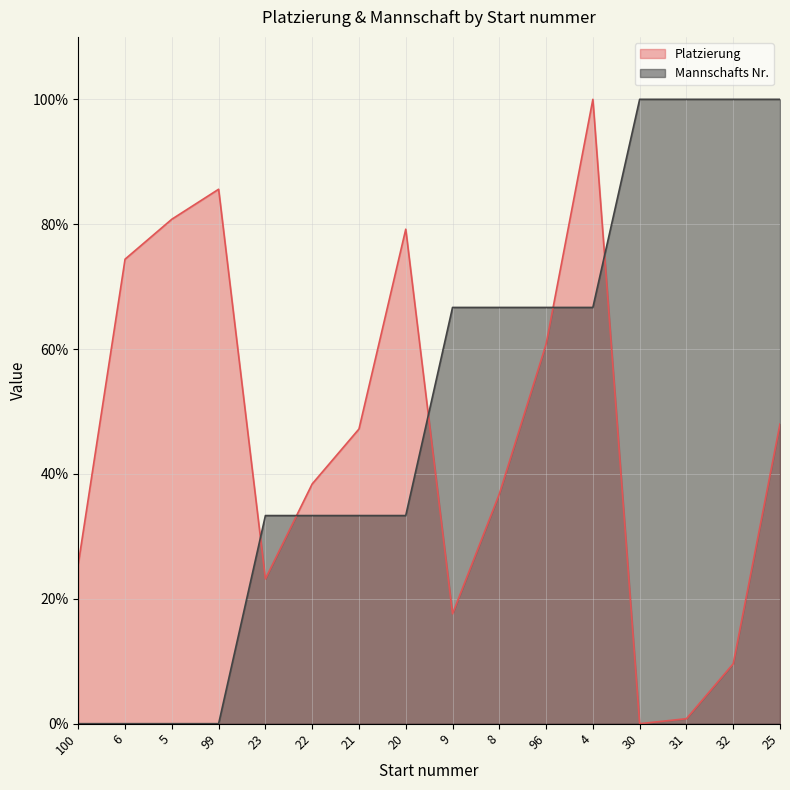

List the series in order of their overall mean, highest first.

Mannschafts Nr., Platzierung